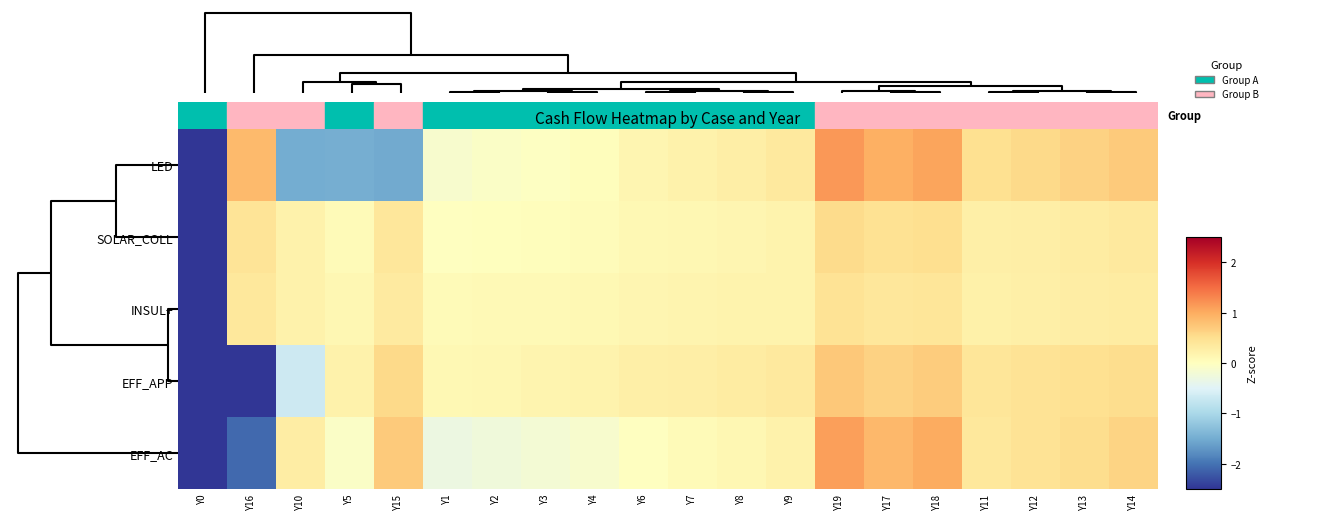

Reading left to right, transcribe all the data shown in this chart.

LED: Y0=-2.7	Y16=0.9	Y10=-1.5	Y5=-1.5	Y15=-1.5	Y1=-0.1	Y2=-0.1	Y3=-0.0	Y4=0.0	Y6=0.1	Y7=0.2	Y8=0.3	Y9=0.3	Y19=1.2	Y17=1.0	Y18=1.1	Y11=0.5	Y12=0.6	Y13=0.6	Y14=0.7
SOLAR_COLL: Y0=-4.3	Y16=0.4	Y10=0.2	Y5=0.1	Y15=0.4	Y1=-0.0	Y2=0.0	Y3=0.0	Y4=0.0	Y6=0.1	Y7=0.1	Y8=0.2	Y9=0.2	Y19=0.5	Y17=0.4	Y18=0.5	Y11=0.2	Y12=0.3	Y13=0.3	Y14=0.3
INSUL+: Y0=-4.3	Y16=0.4	Y10=0.2	Y5=0.1	Y15=0.3	Y1=0.1	Y2=0.1	Y3=0.1	Y4=0.1	Y6=0.1	Y7=0.2	Y8=0.2	Y9=0.2	Y19=0.4	Y17=0.4	Y18=0.4	Y11=0.2	Y12=0.3	Y13=0.3	Y14=0.3
EFF_APP: Y0=-3.0	Y16=-2.7	Y10=-0.7	Y5=0.2	Y15=0.6	Y1=0.1	Y2=0.1	Y3=0.2	Y4=0.2	Y6=0.2	Y7=0.3	Y8=0.3	Y9=0.3	Y19=0.7	Y17=0.6	Y18=0.7	Y11=0.4	Y12=0.4	Y13=0.5	Y14=0.5
EFF_AC: Y0=-3.3	Y16=-2.1	Y10=0.3	Y5=-0.1	Y15=0.7	Y1=-0.3	Y2=-0.3	Y3=-0.2	Y4=-0.1	Y6=-0.0	Y7=0.1	Y8=0.1	Y9=0.2	Y19=1.1	Y17=0.9	Y18=1.0	Y11=0.4	Y12=0.4	Y13=0.5	Y14=0.6